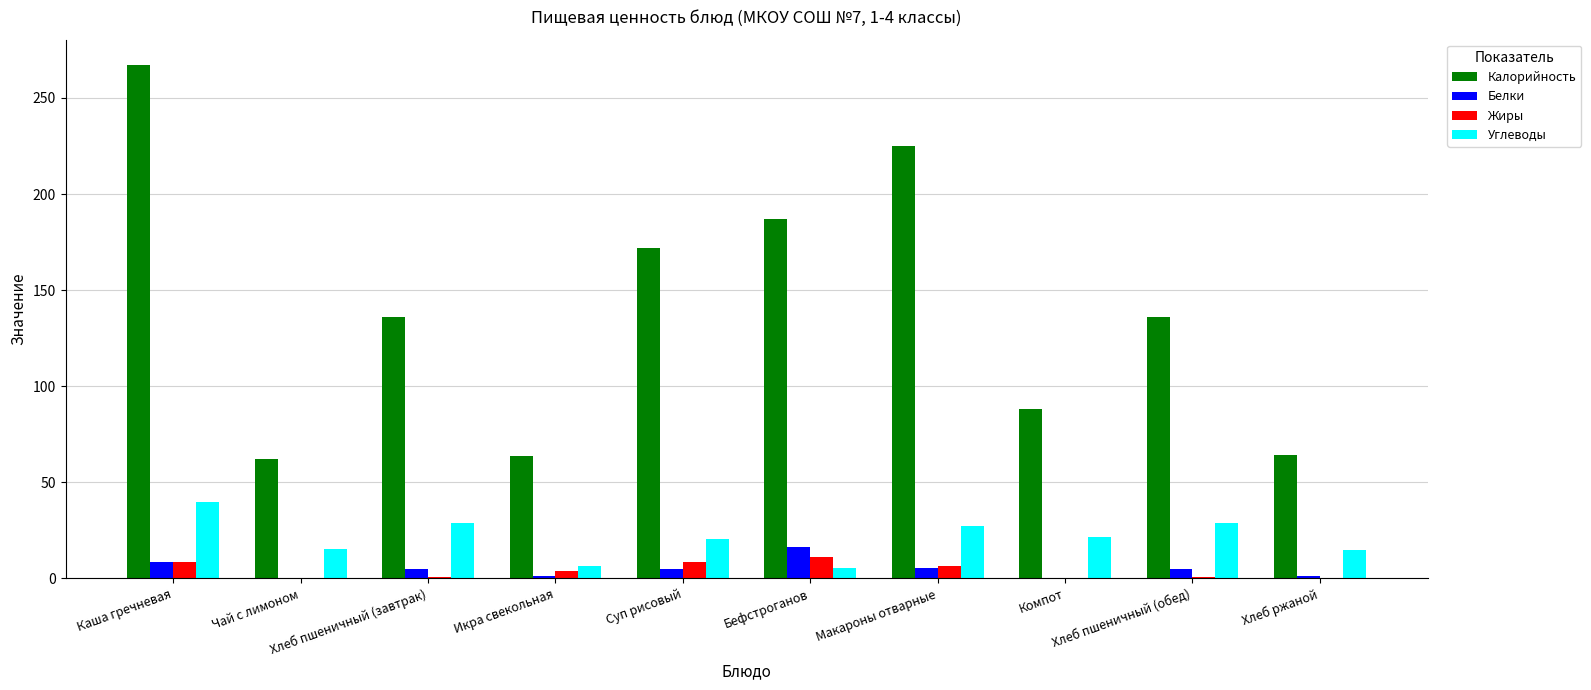

What is the approximate value of Белки at Бефстроганов?

16.3